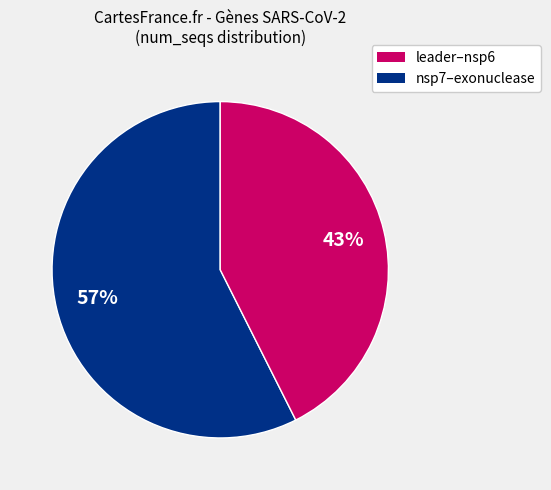

True or false: nsp7–exonuclease accounts for 53% of the total.

False